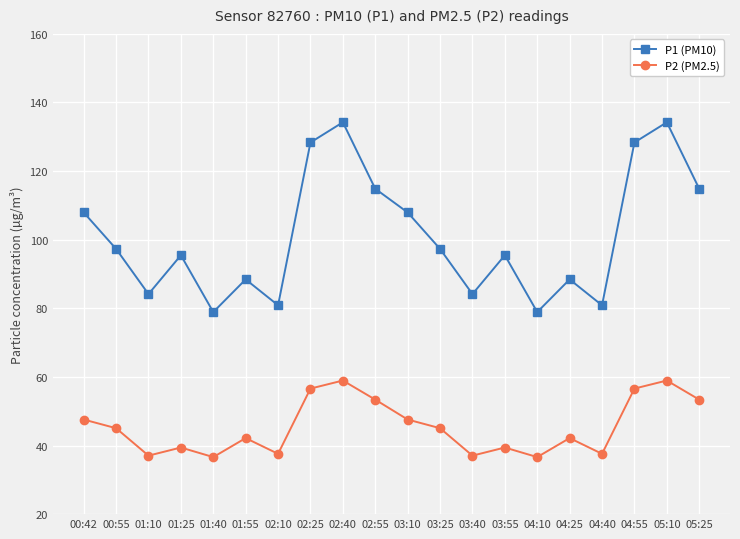

What is the maximum value shown in the chart?

134.2